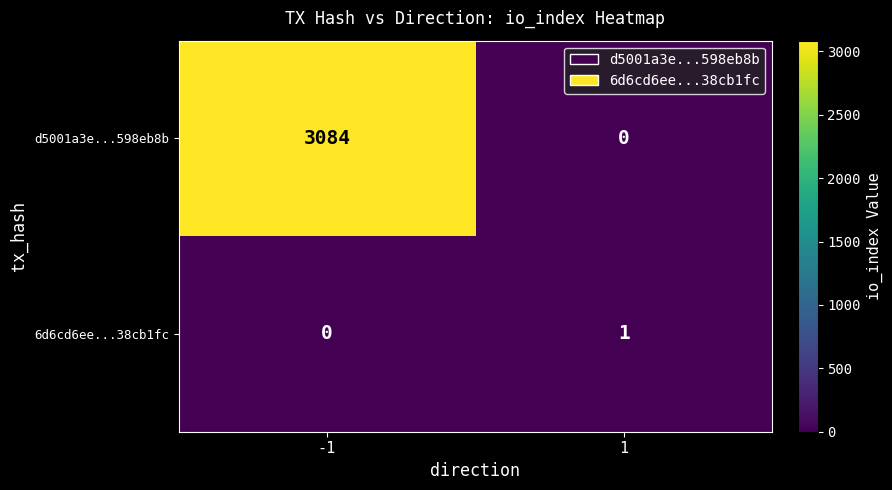

The d5001a3e...598eb8b series shows 3084 at -1. True or false?

True